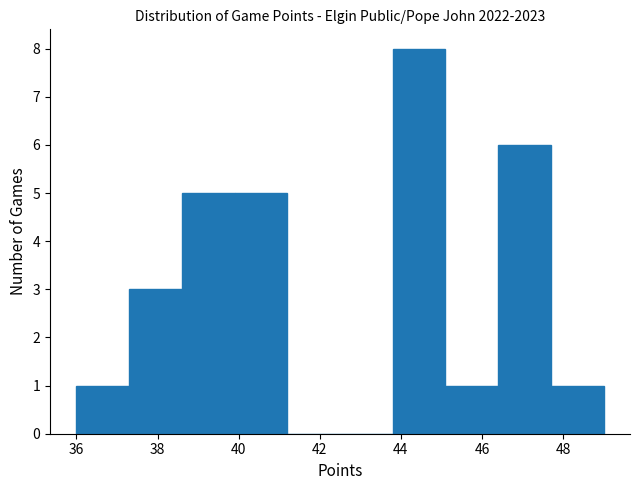

Over which range of the x-axis is the bar tallest?

43.8 to 45.1